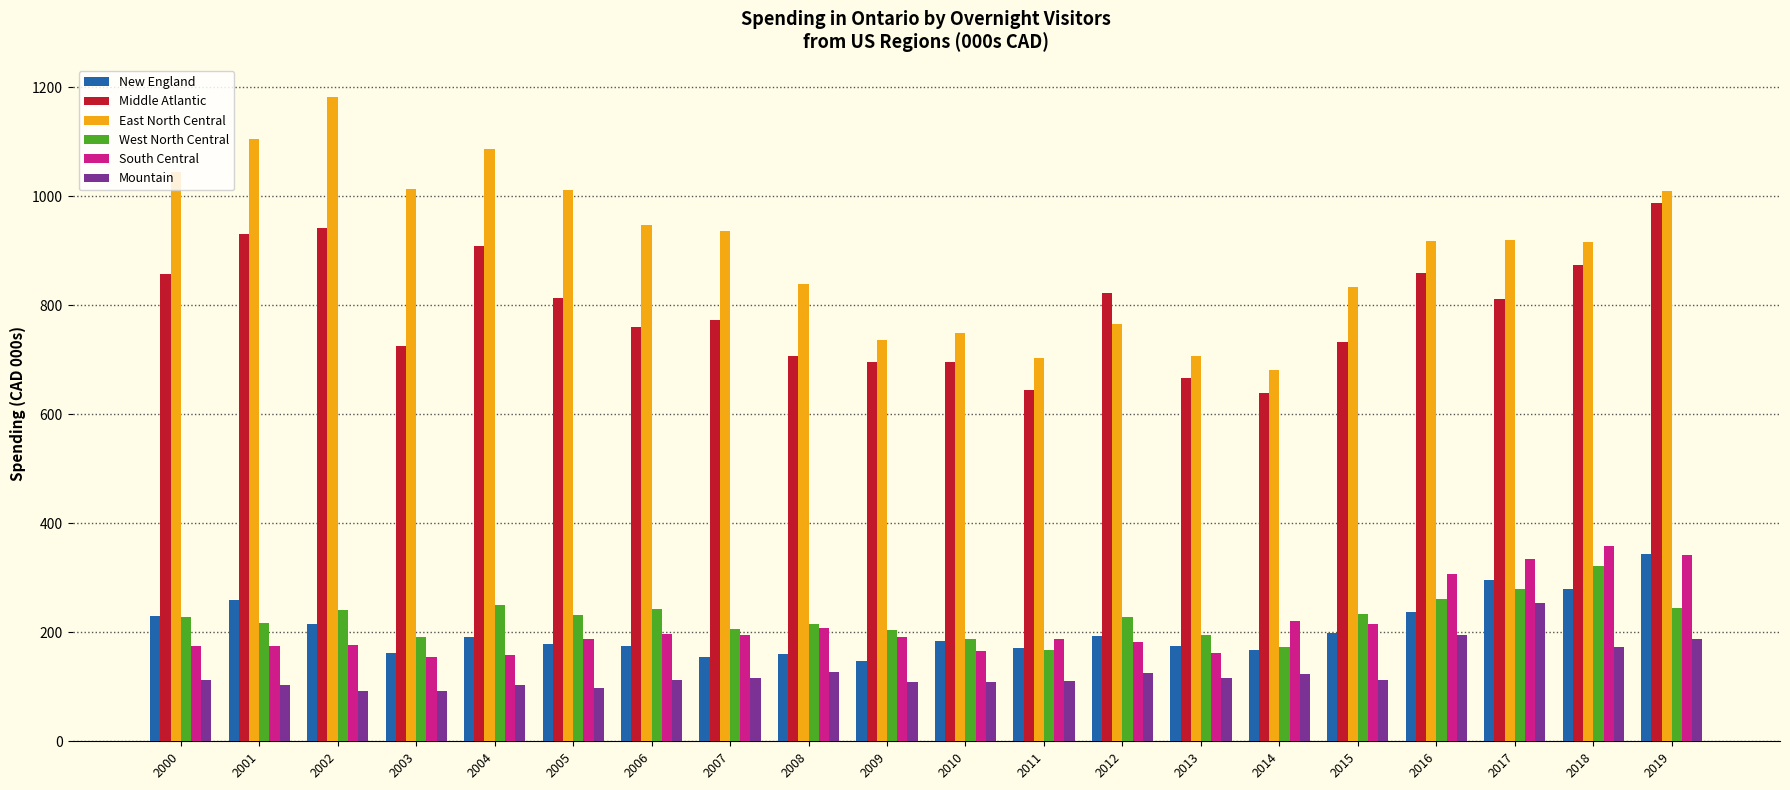

Which series has the widest spread of values?

East North Central